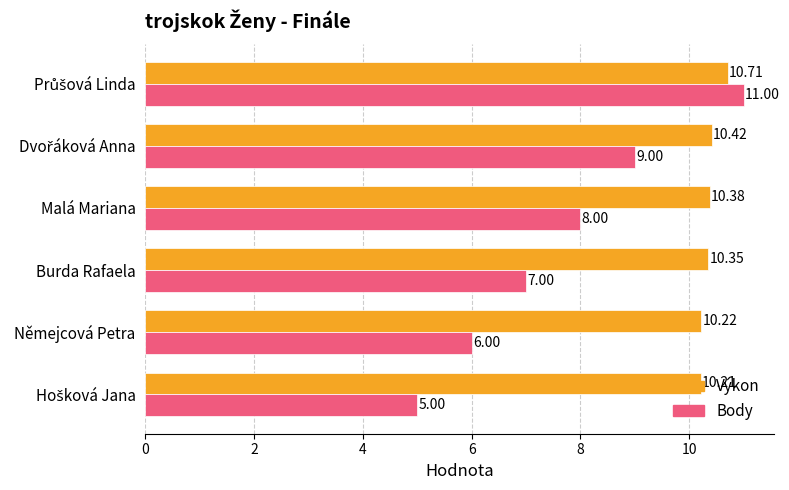

Which series has the widest spread of values?

Body